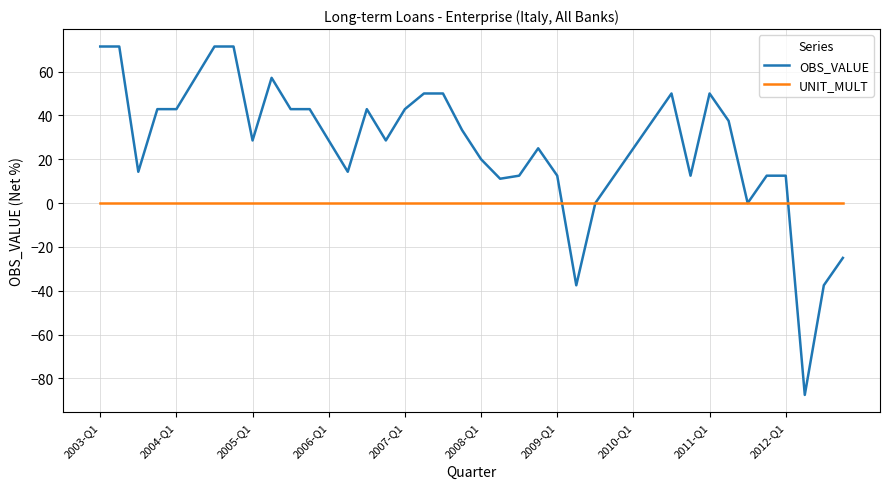

List the series in order of their overall mean, lowest first.

UNIT_MULT, OBS_VALUE